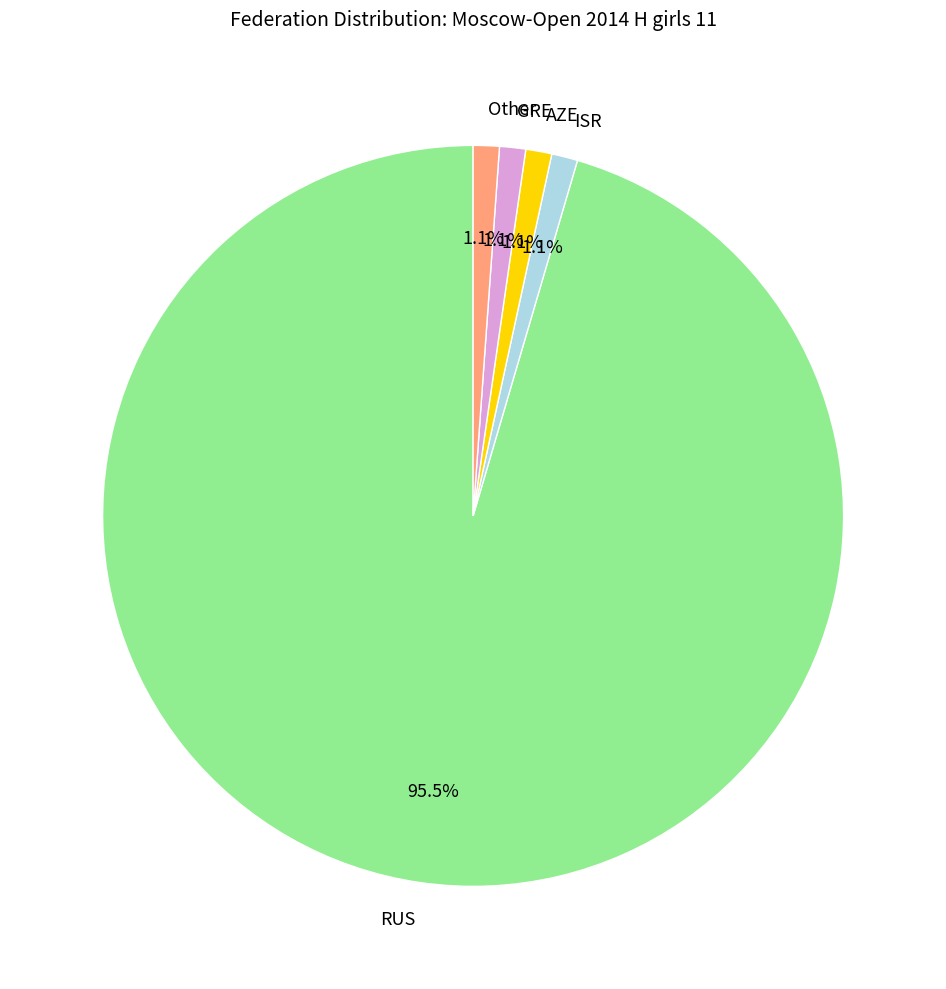

How many segments does this pie chart have?

5